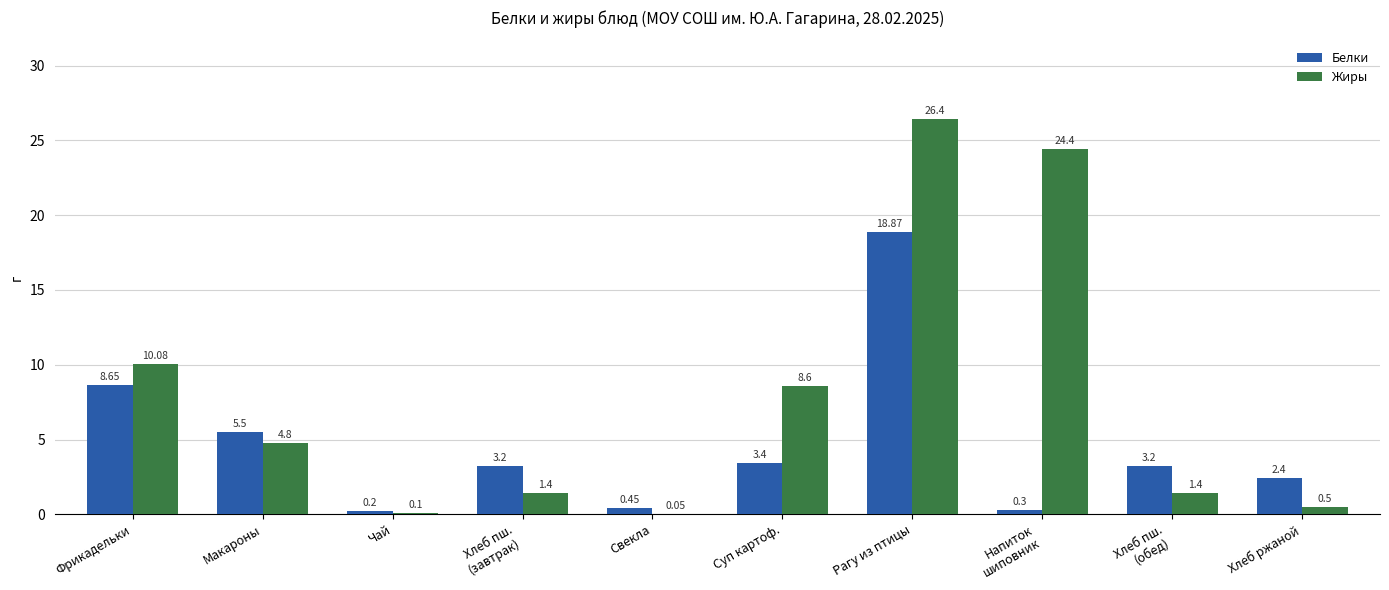

At which label does Белки first exceed 3?

Фрикадельки